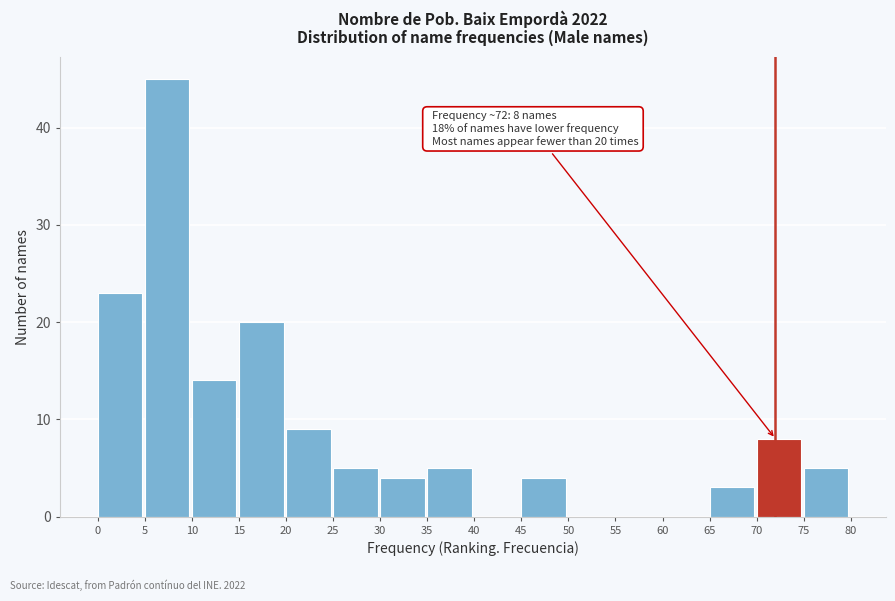

Which range on the x-axis has the tallest bar?

5 to 10